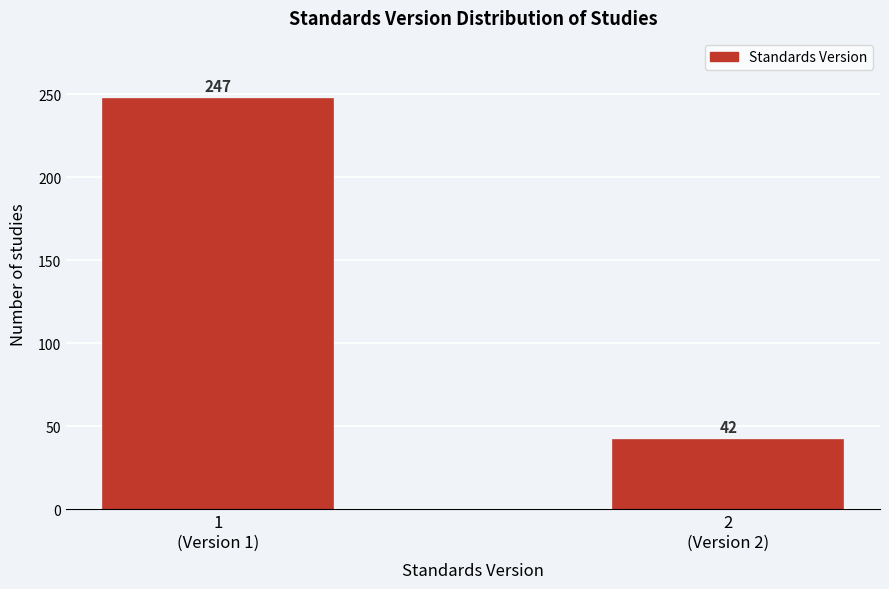

Reading left to right, extract all data points from this chart.

247	42